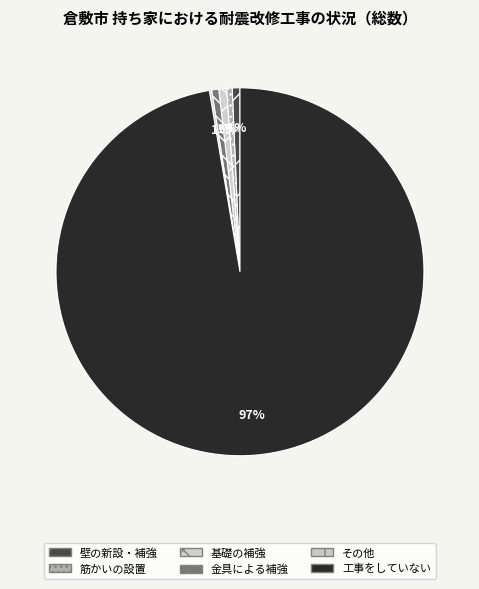

What is the change in value from 基礎の補強 to 工事をしていない?

+126040